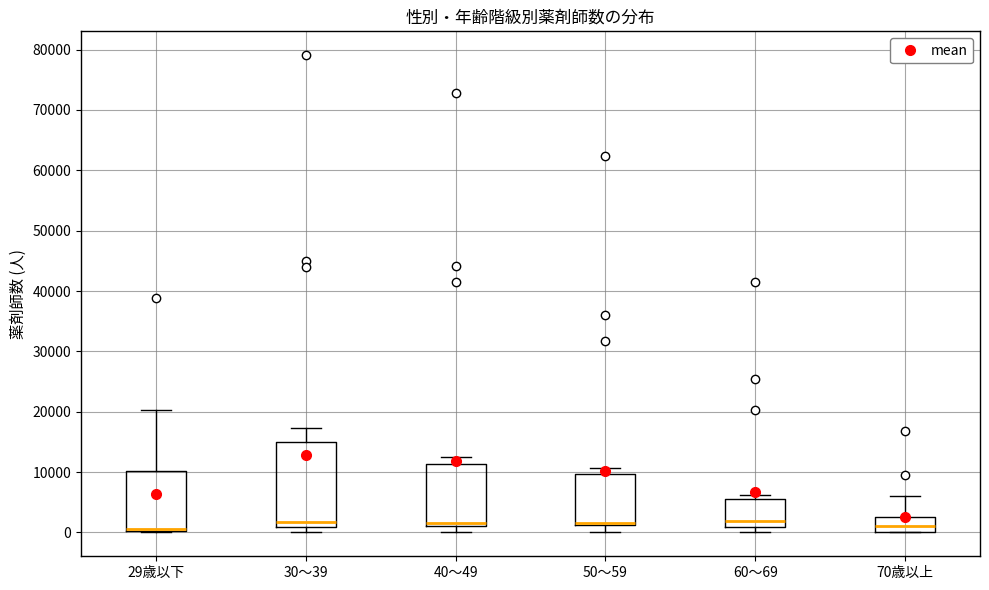

Reading left to right, read every box against the y-axis: the position of its median line, the range the box covers, and the ends of its whiskers. The values are not printed on the chart, so give them approximately, as read against the axis.

29歳以下: median 1000 (drawn on the box's lower edge), box 0 to 10000, whiskers 0 to 20000
30～39: median 2000, box 1000 to 15000, whiskers 0 to 17000
40～49: median 2000, box 1000 to 11000, whiskers 0 to 12000
50～59: median 1000 (drawn on the box's lower edge), box 1000 to 10000, whiskers 0 to 11000
60～69: median 2000, box 1000 to 5000, whiskers 0 to 6000
70歳以上: median 1000, box 0 to 2000, whiskers 0 to 6000